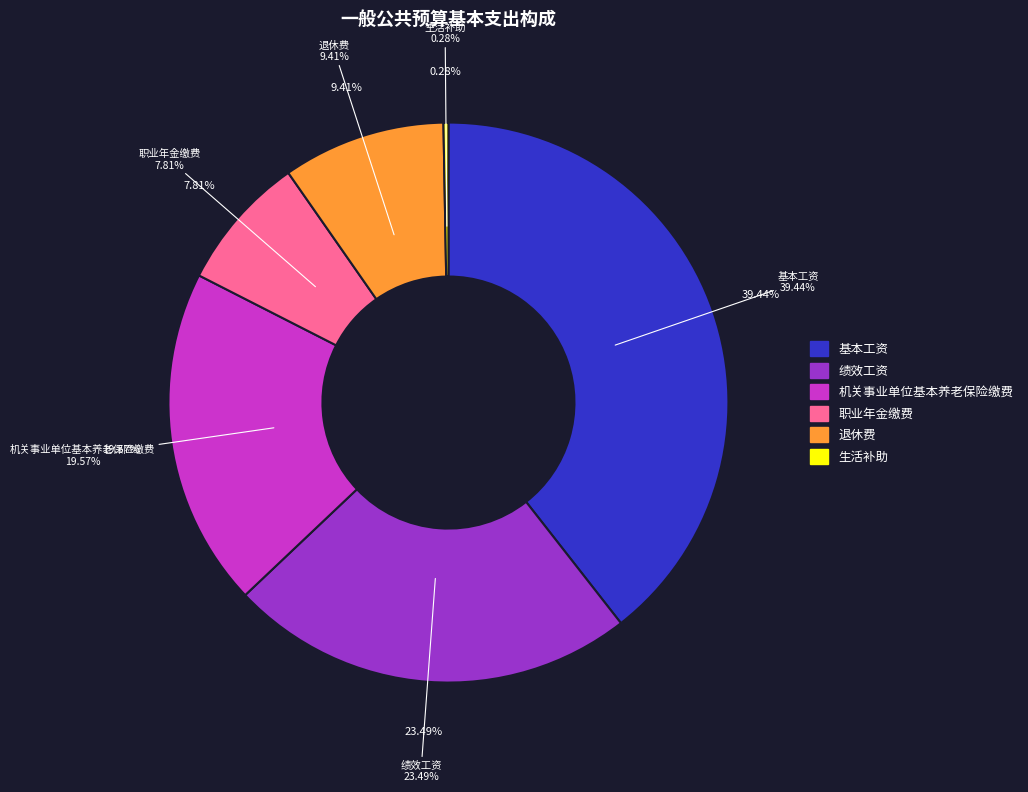

Rank the categories by value from highest to lowest.

基本工资, 绩效工资, 机关事业单位基本养老保险缴费, 退休费, 职业年金缴费, 生活补助